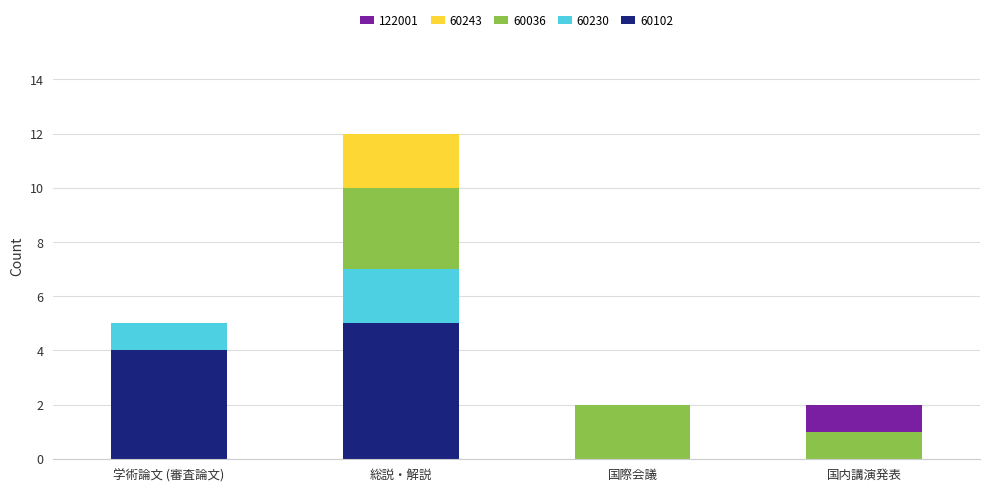

At which category is the sum across all series the highest?

総説・解説